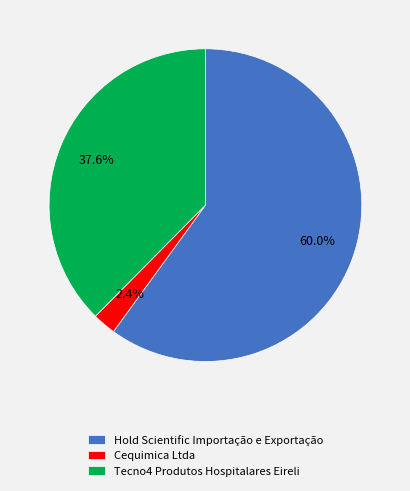

What is the majority slice?

Hold Scientific Importação e Exportação